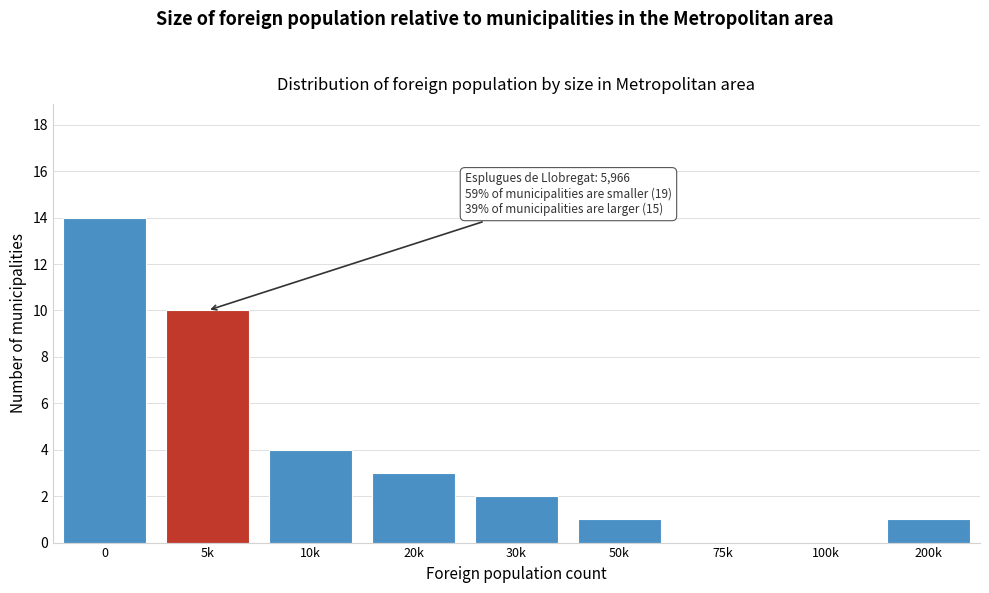

Reading left to right, list all the values displayed in this chart.

0=14	5k=10	10k=4	20k=3	30k=2	50k=1	75k=0	100k=0	200k=1